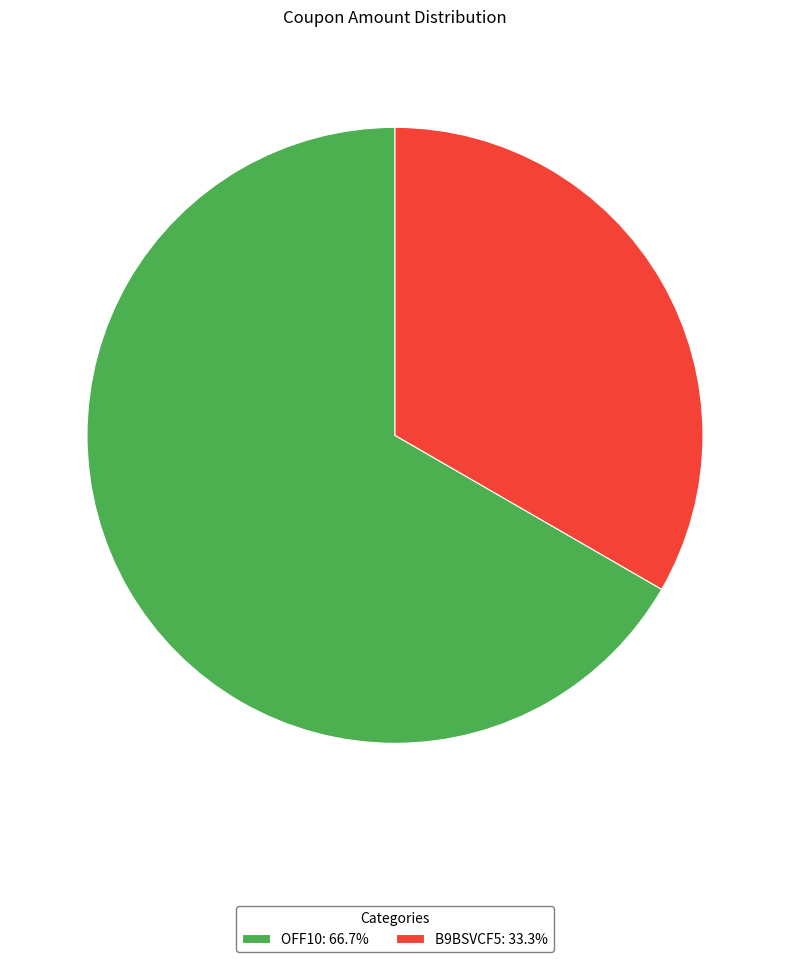

How many slices are in this pie chart?

2